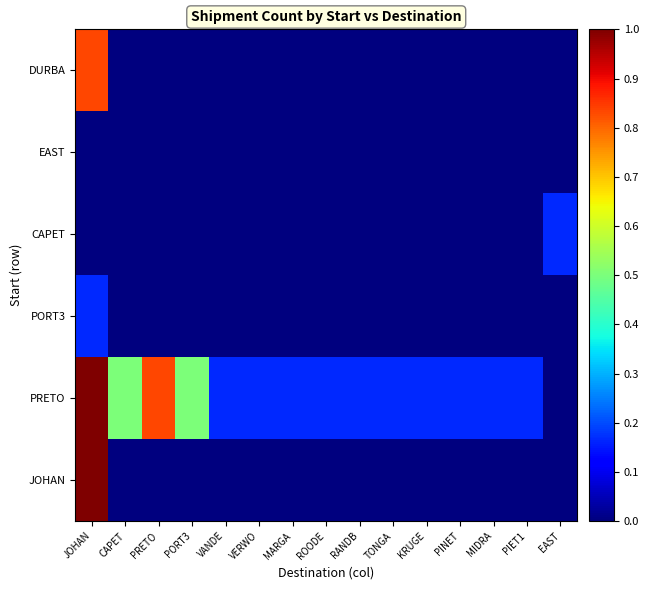

What is the total value across all series at EAST?

0.2